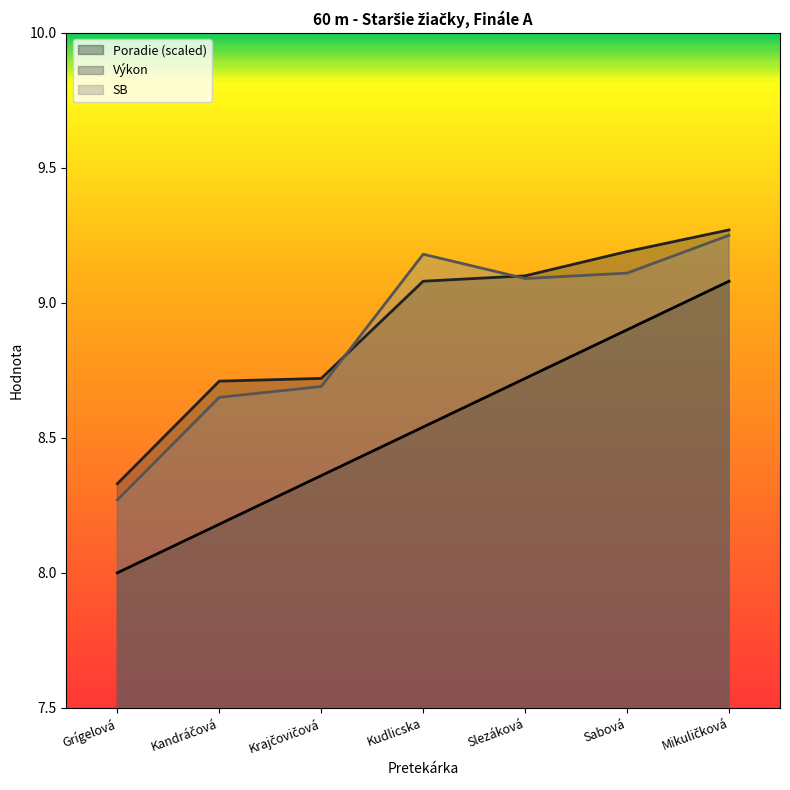

How many values in the SB series are below 9?

3